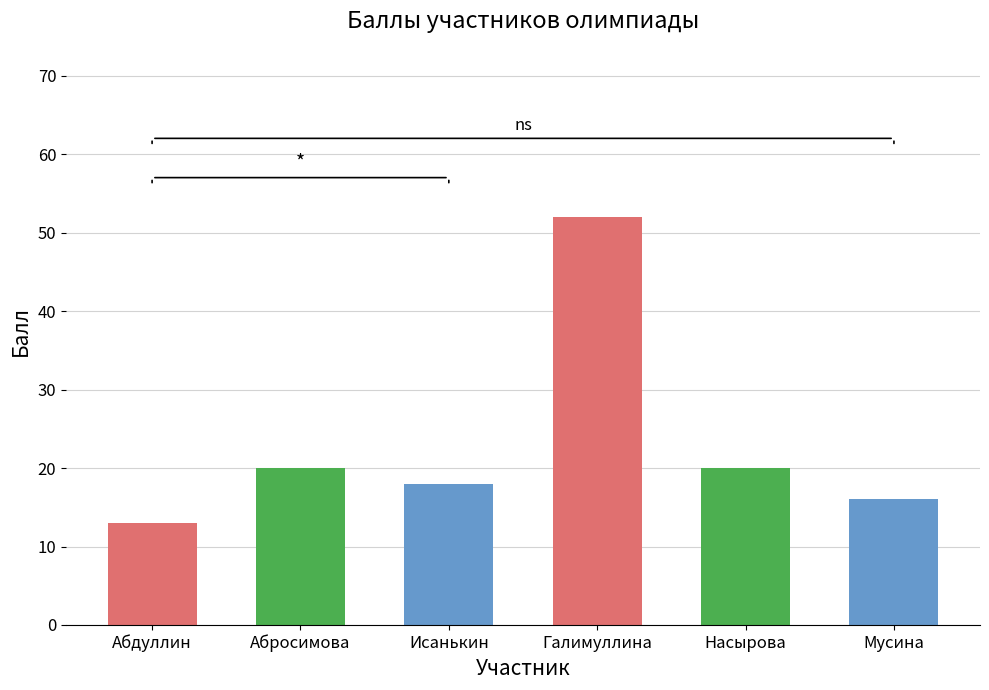

What is the label of the 6th bar from the right?

Абдуллин